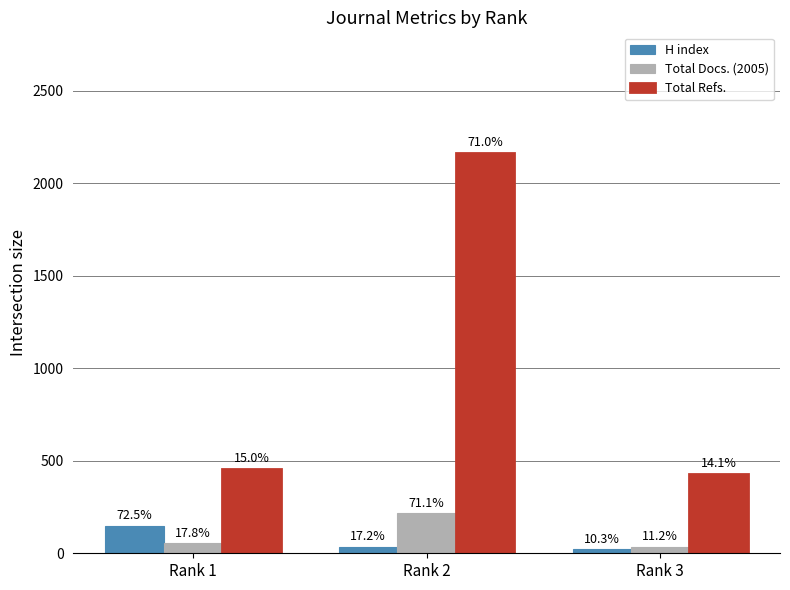

Which label corresponds to the largest value in the chart?

Rank 2